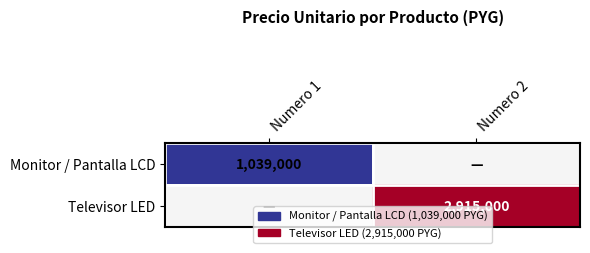

The value of Monitor / Pantalla LCD at Numero 1 is 1039000. True or false?

True